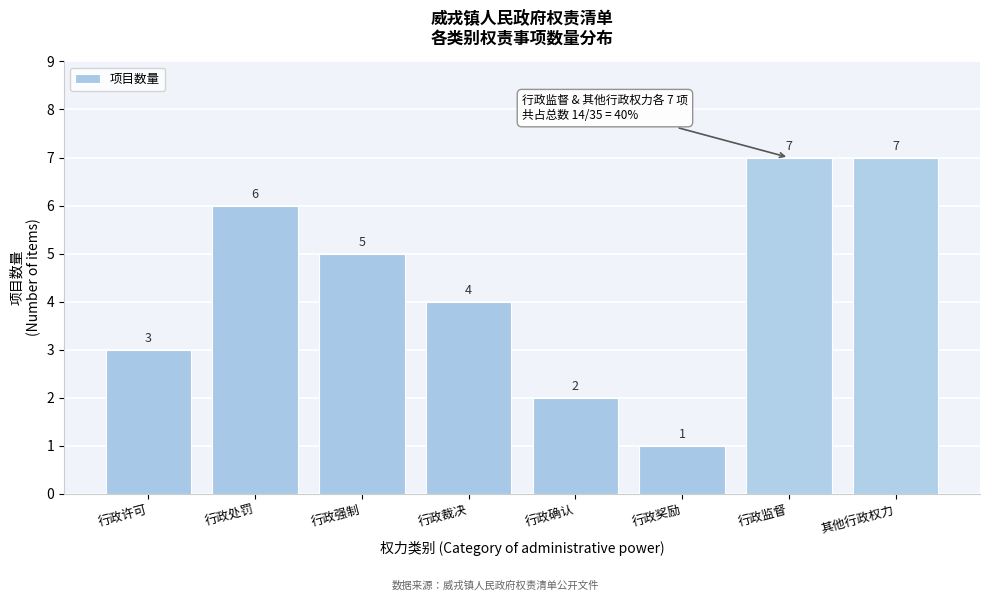

Reading left to right, list all the values displayed in this chart.

3	6	5	4	2	1	7	7